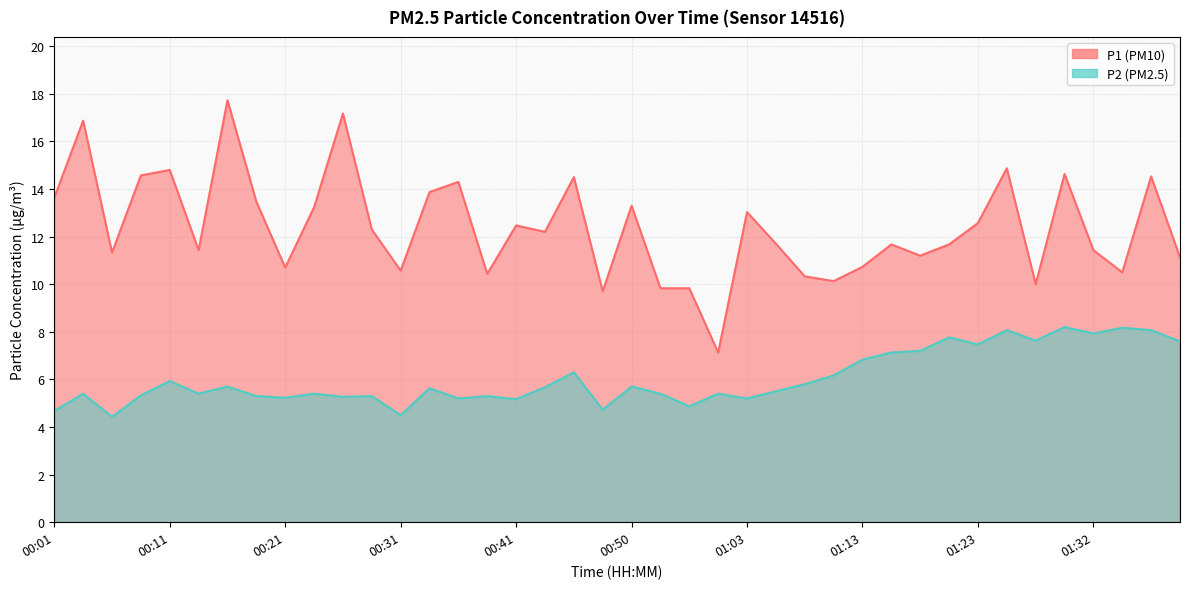

Where does the P1 series first go above 12?

00:01